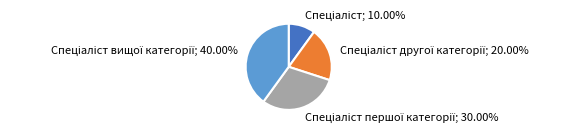

Does any single category account for the majority?

No